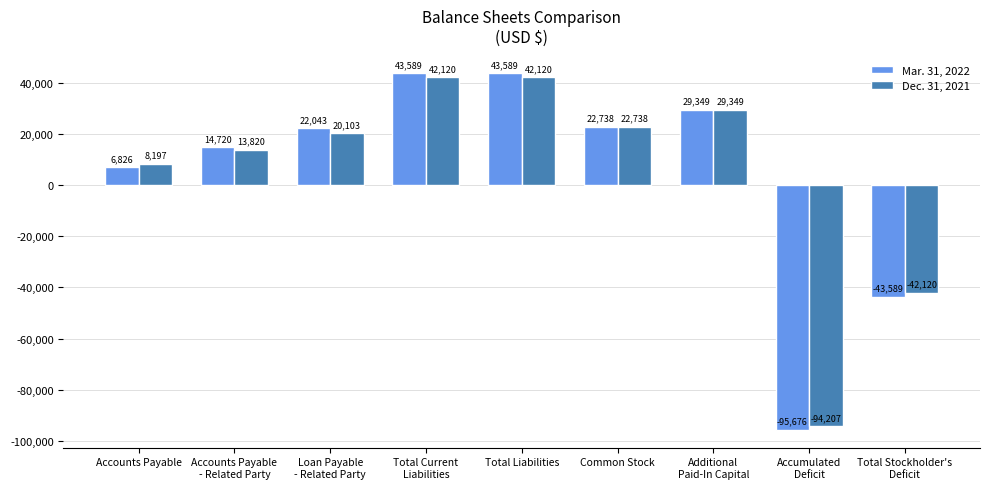

How many bars are there in total?

18